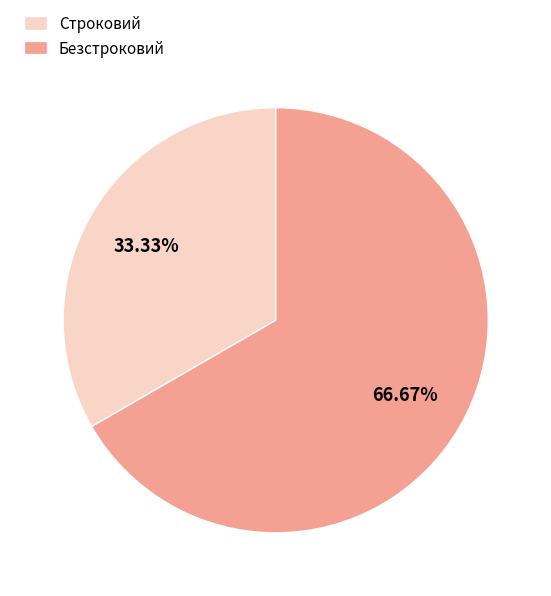

To the nearest percent, what is the difference between the Строковий and Безстроковий slice percentages?

33%